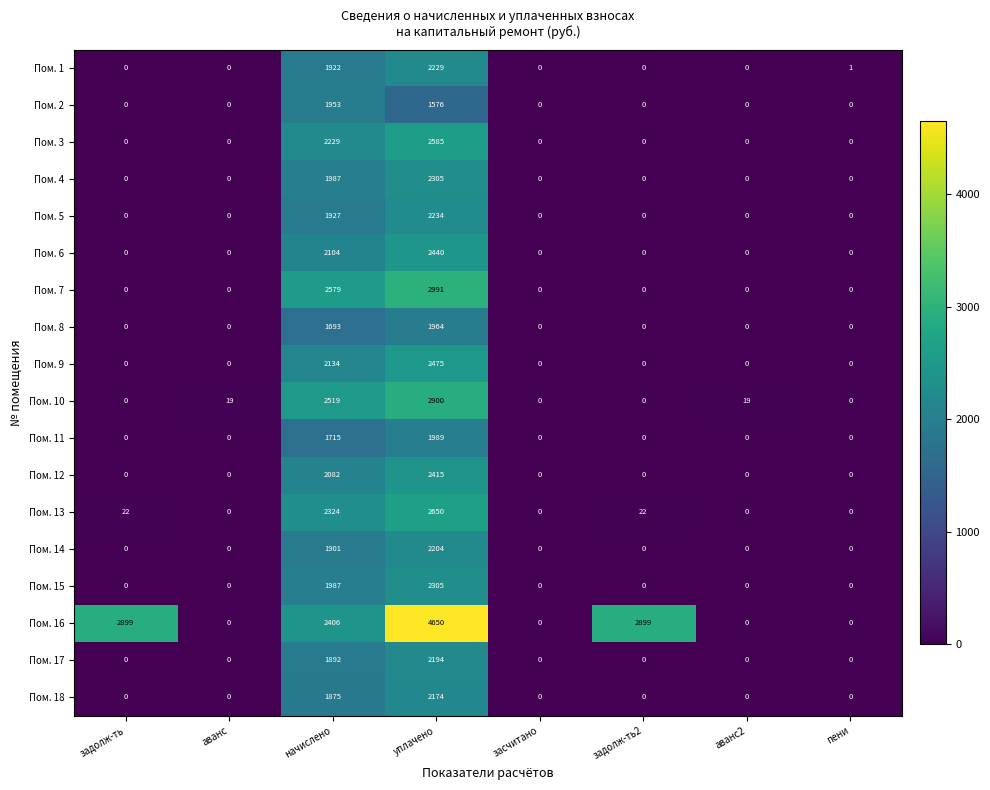

Between аванс and уплачено, which series saw the biggest shift?

Пом. 16